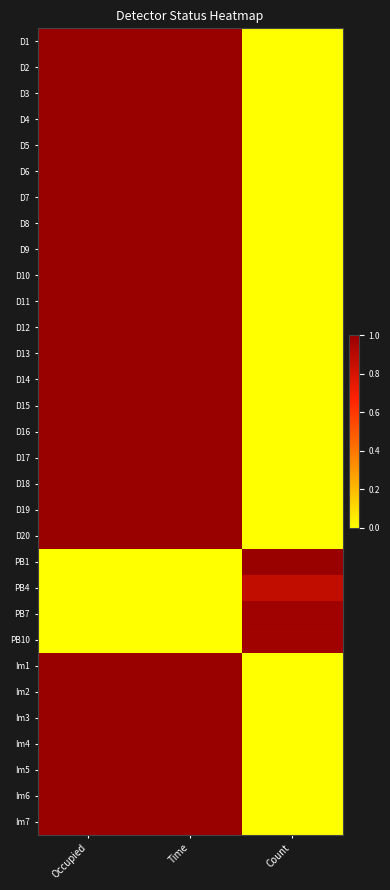

Rank the series at Time from lowest to highest value.

PB10, PB1, PB7, PB4, D1, D2, D3, D4, D5, D6, D7, D8, D9, D10, D11, D12, D13, D14, D15, D16, D17, D18, D19, D20, Im1, Im2, Im3, Im4, Im5, Im6, Im7